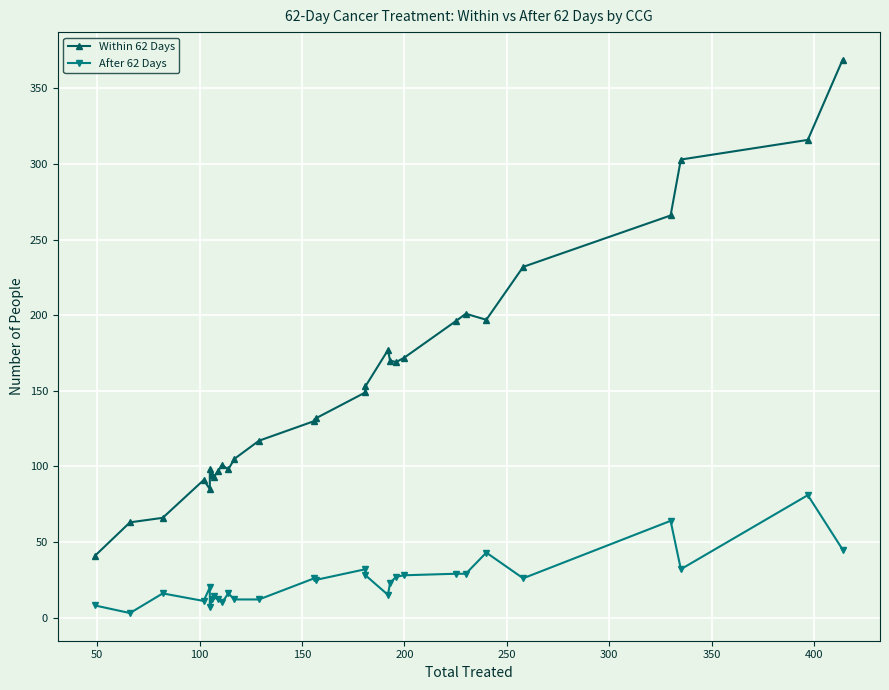

What is the average value of the Within 62 Days series?

155